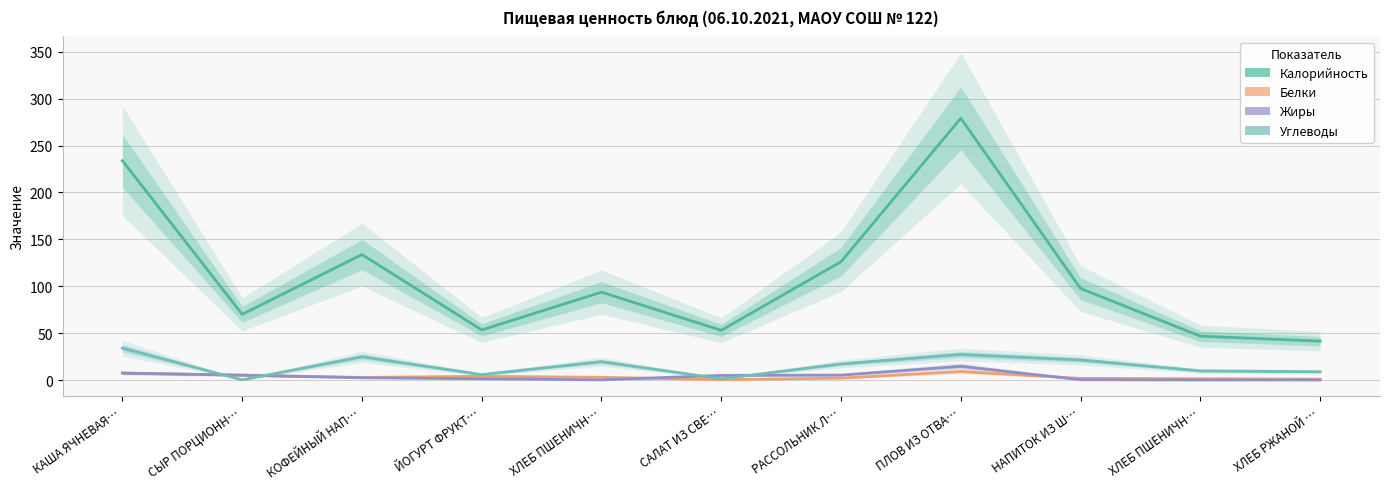

List the labels in order of Углеводы value, smallest first.

СЫР ПОРЦИОНН…, САЛАТ ИЗ СВЕ…, ЙОГУРТ ФРУКТ…, ХЛЕБ РЖАНОЙ …, ХЛЕБ ПШЕНИЧН…, РАССОЛЬНИК Л…, ХЛЕБ ПШЕНИЧН…, НАПИТОК ИЗ Ш…, КОФЕЙНЫЙ НАП…, ПЛОВ ИЗ ОТВА…, КАША ЯЧНЕВАЯ…